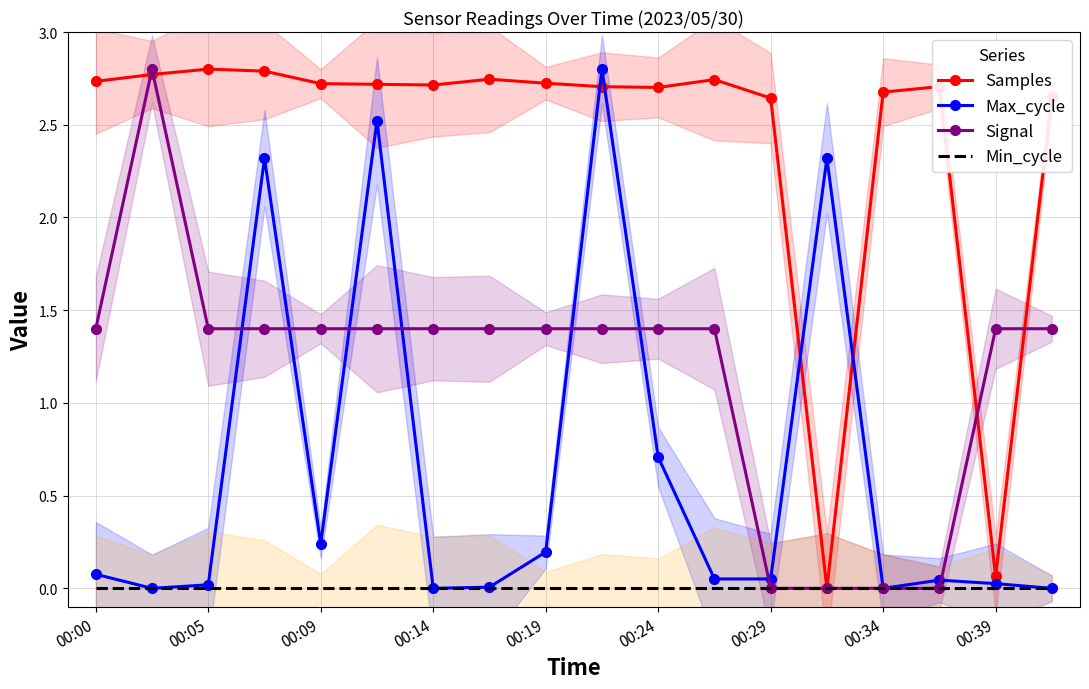

The value of Max_cycle at 00:24 is 0.7. True or false?

True